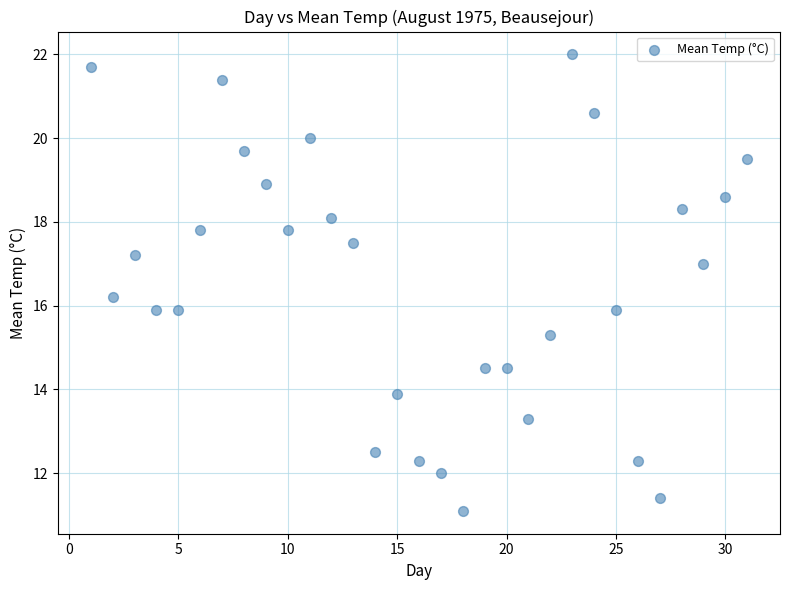

What is the range of X values (max minus min)?

30.0